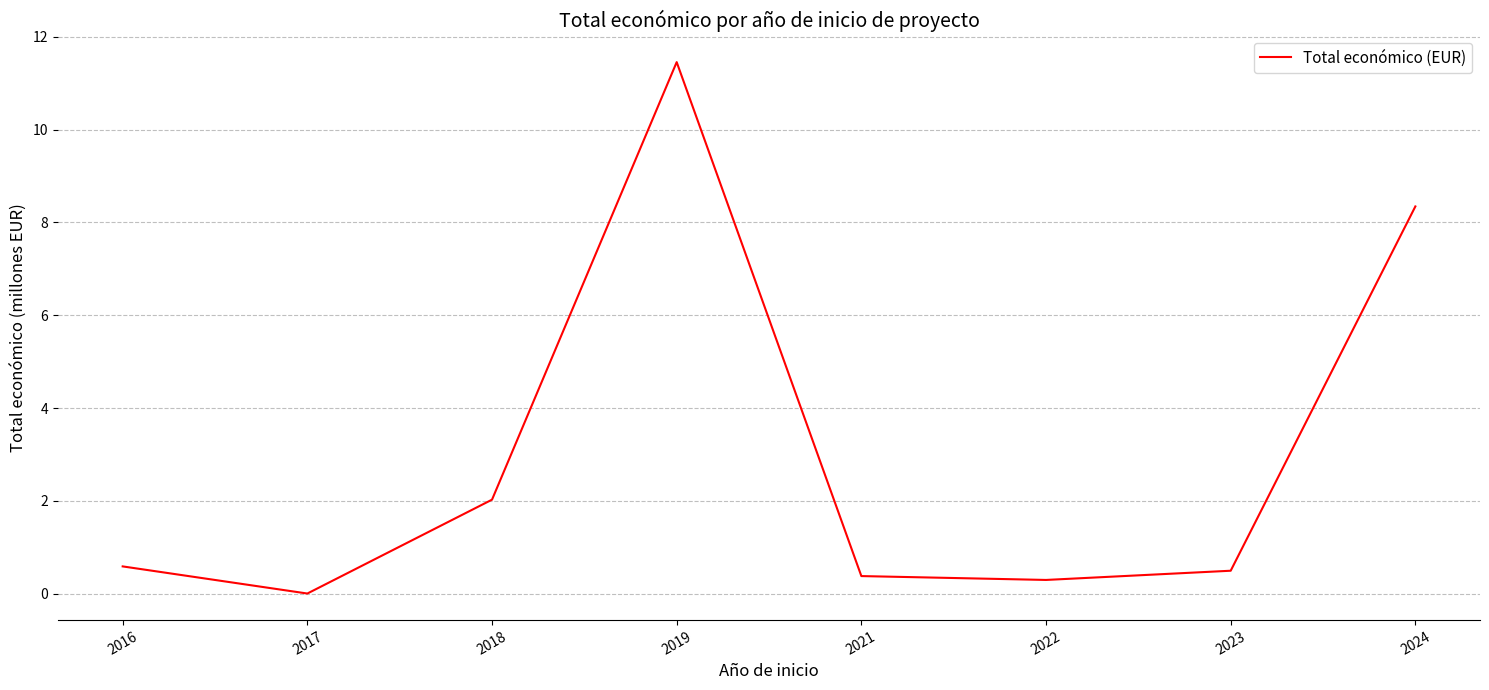

What is the maximum value shown in the chart?

11.5